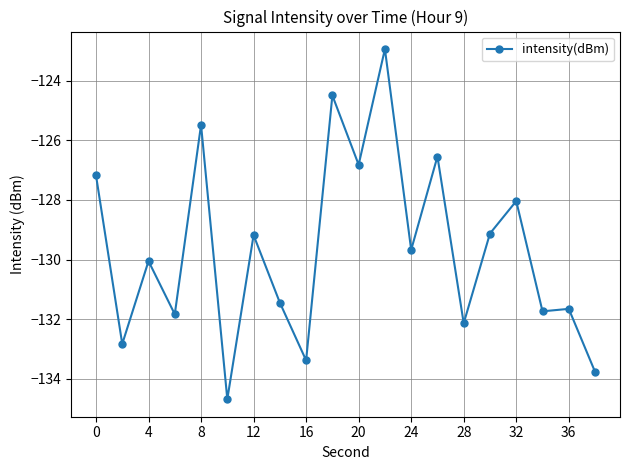

What is the sum of all values?

-2592.9